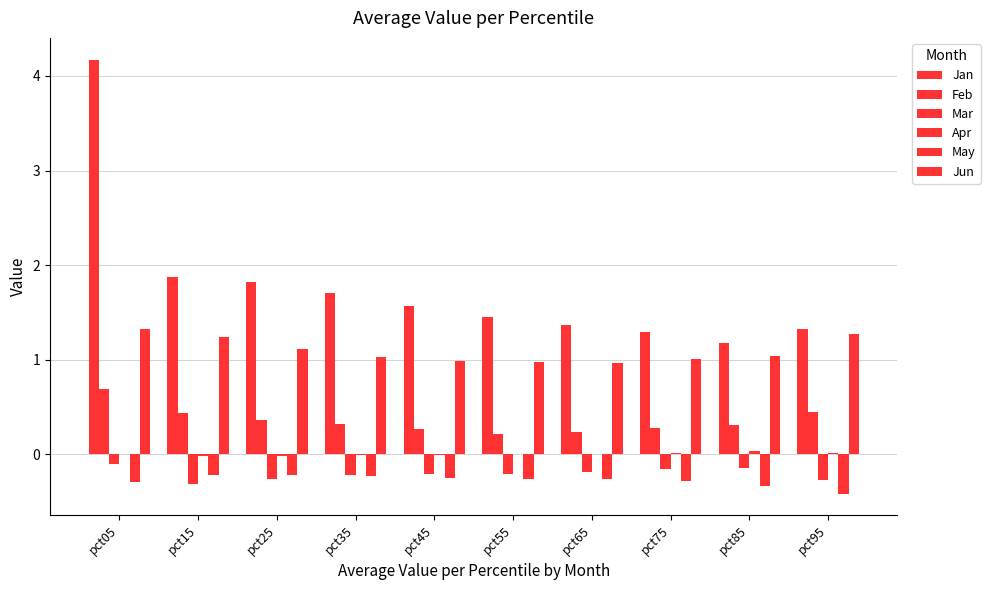

How many groups of bars are there?

10